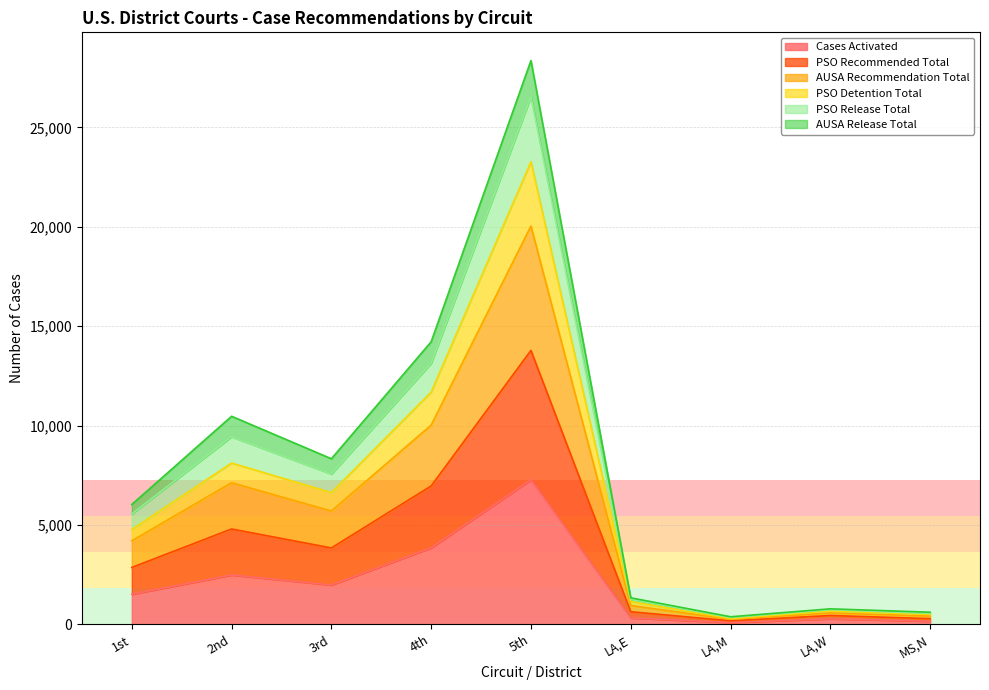

What is the value of the PSO Detention Total point at the 8th from the left?

683